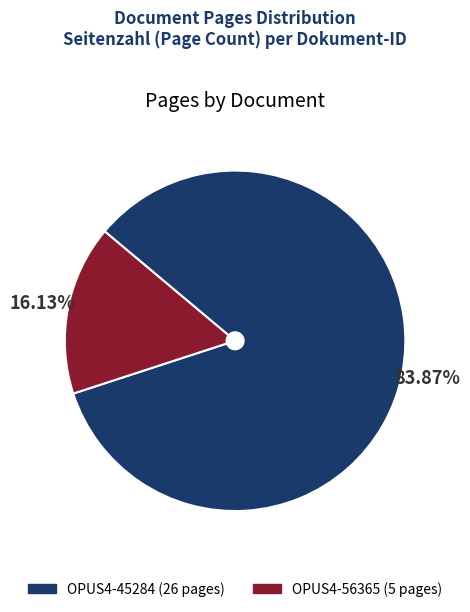

Rank the categories by value from lowest to highest.

OPUS4-56365, OPUS4-45284